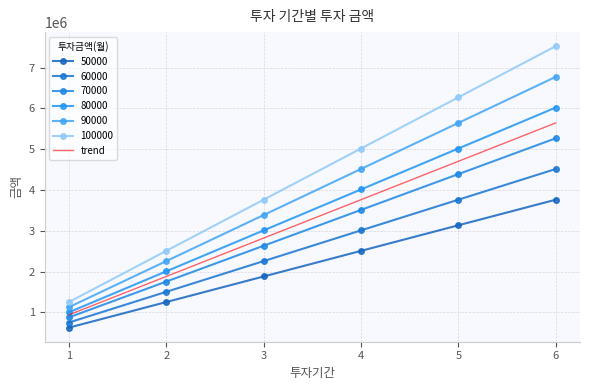

Is it true that 80000 equals 3008880 at 3?

True